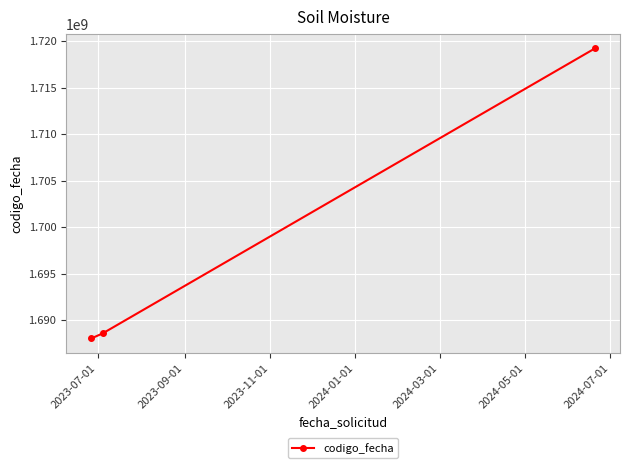

What is the average value?

1698608591